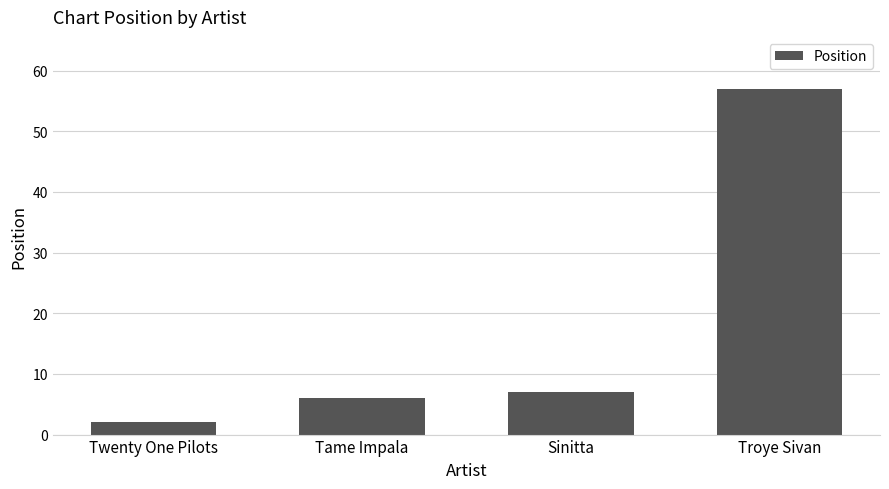

The value at Sinitta is 1. True or false?

False